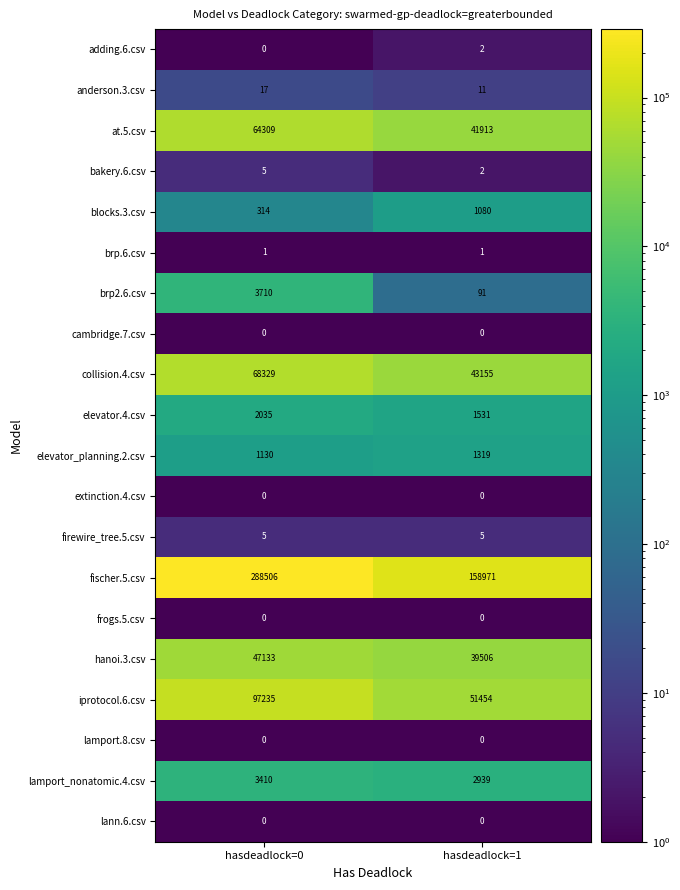

Which has a higher value, hasdeadlock=1 or hasdeadlock=0?

hasdeadlock=0